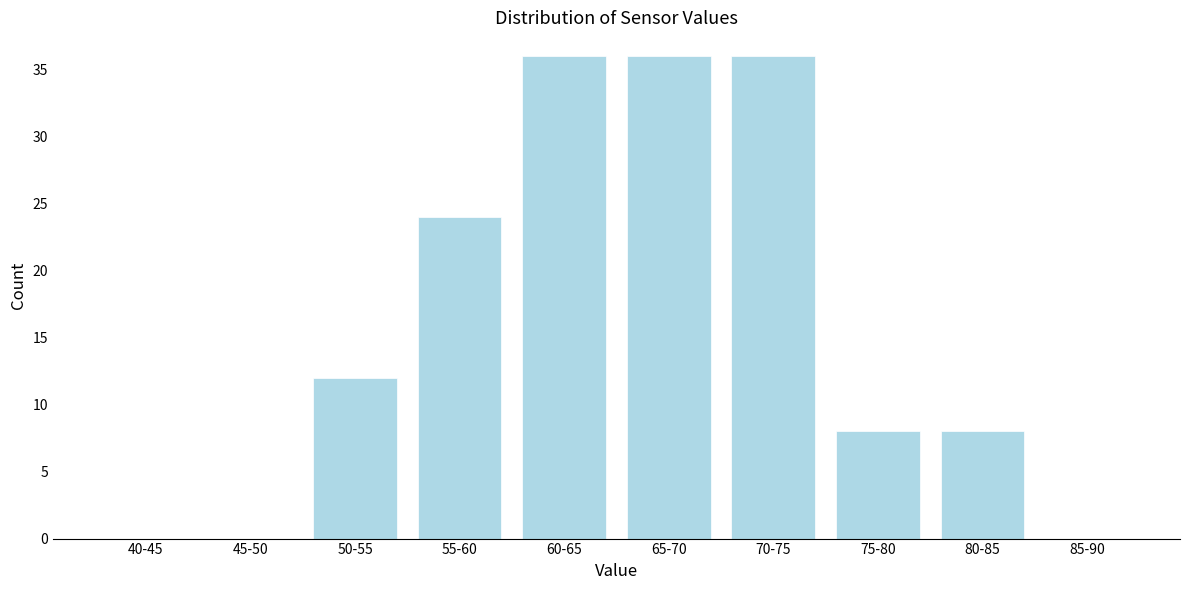

Reading left to right, what are all the values shown in this chart?

40-45=0	45-50=0	50-55=12	55-60=24	60-65=36	65-70=36	70-75=36	75-80=8	80-85=8	85-90=0